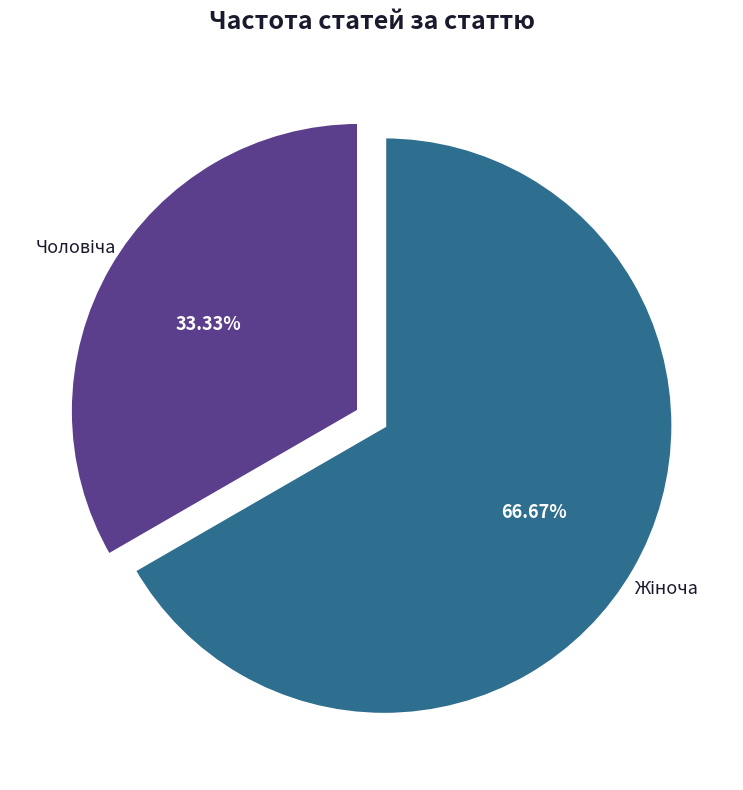

Does any single category account for the majority?

Yes